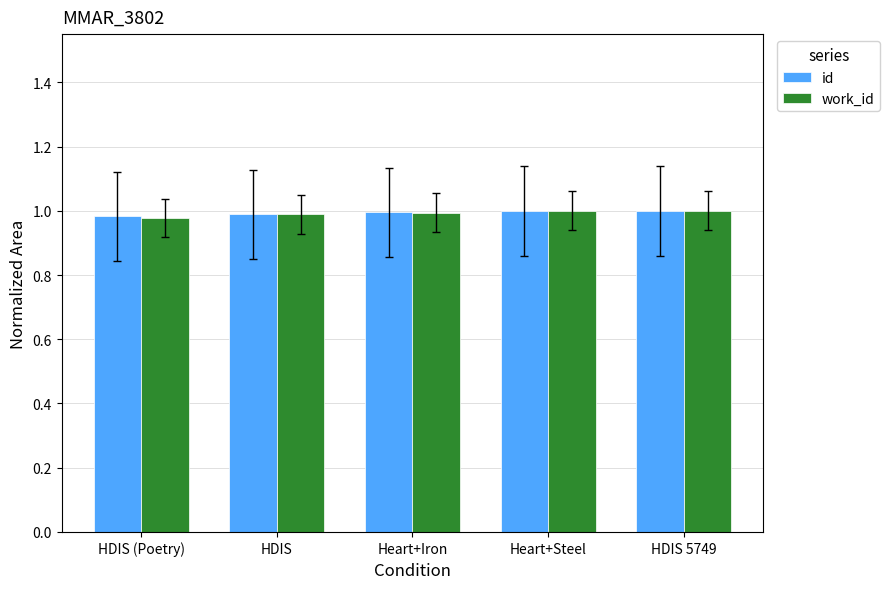

What are all the series names shown in the legend?

id, work_id